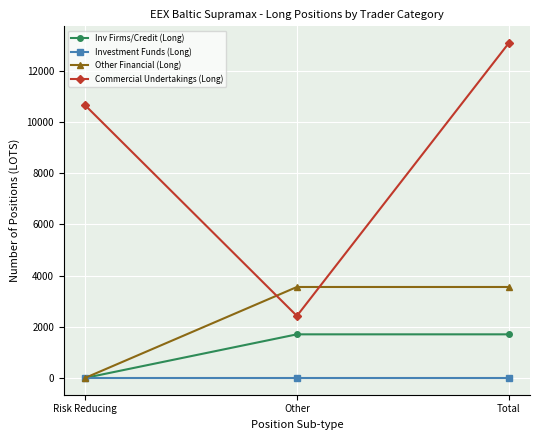

What is the sum of the Other Financial (Long) values at Risk Reducing and Other?

3551.8